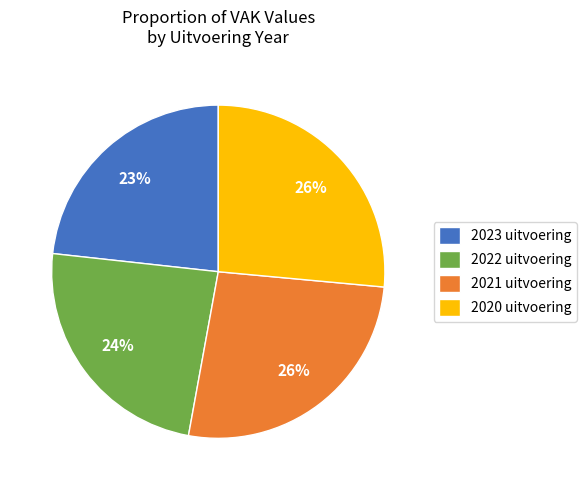

Which category has the smallest portion of the pie?

2023 uitvoering